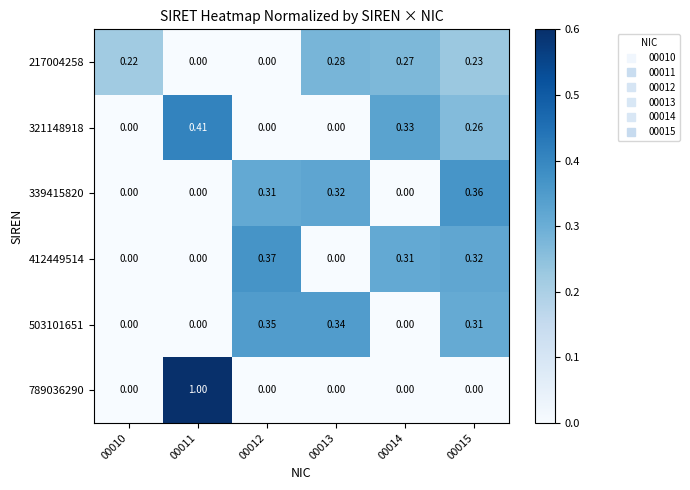

How many distinct data groups are displayed?

6